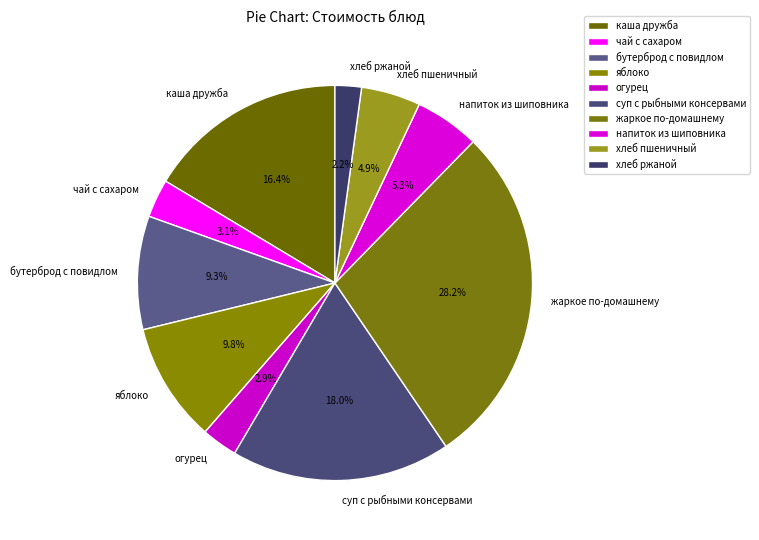

Combined, what portion of the pie is суп с рыбными консервами and каша дружба?

34.4%